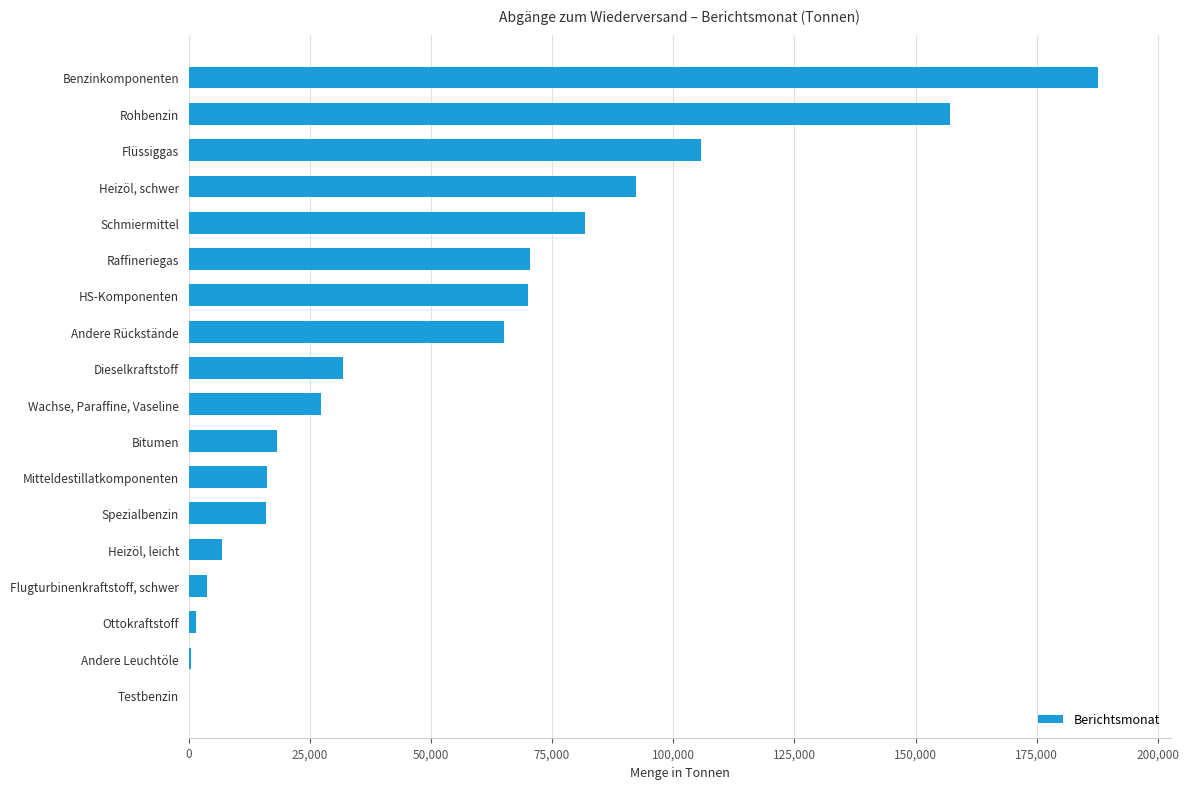

The chart shows a value of 69939 at HS-Komponenten. True or false?

True